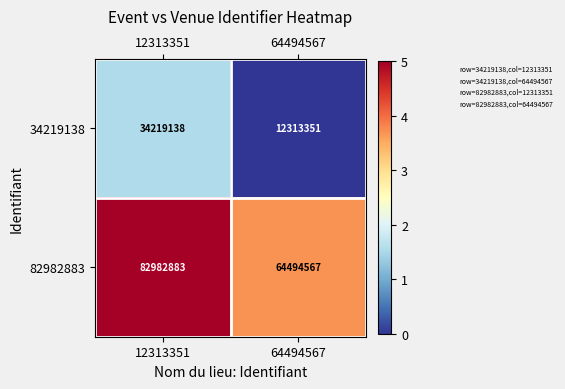

The value of 82982883 at 12313351 is 37464908. True or false?

False